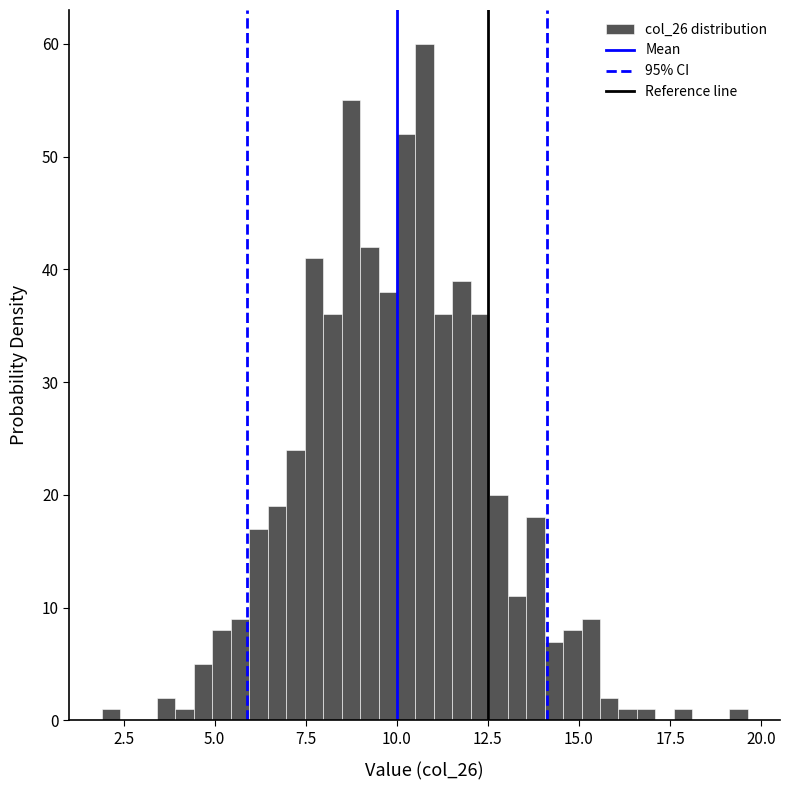

Around what value on the x-axis is the tallest bar? Give the approximate position of its centre, as read against the axis.

11.0